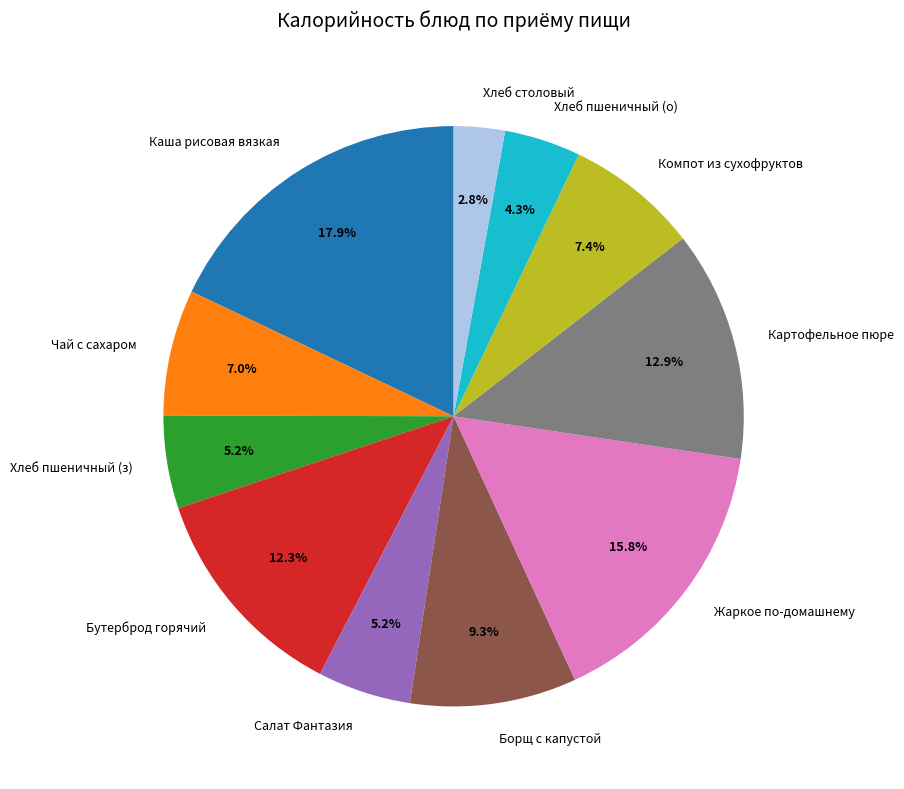

Is there a majority slice in this chart?

No